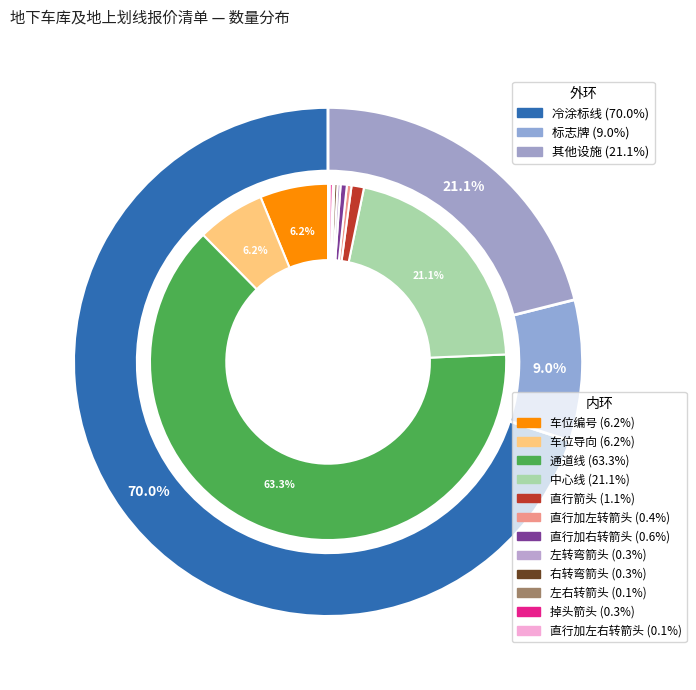

Is 直行加左右转箭头 the majority of the pie?

No